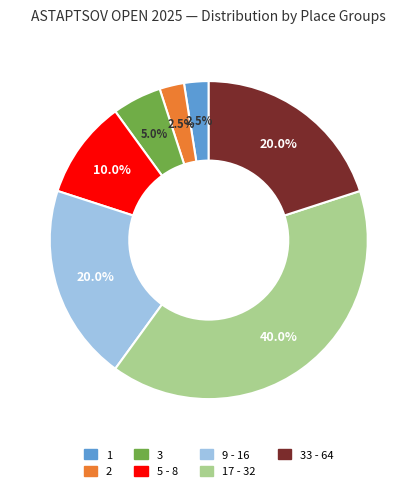

Does any single category account for the majority?

No